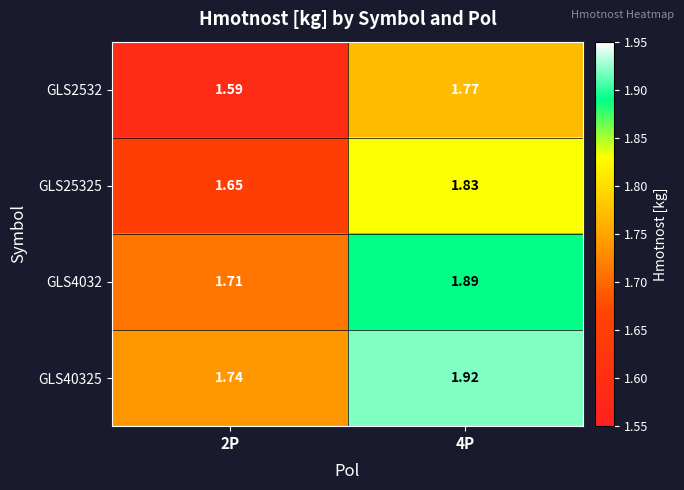

Rank the series at 4P from highest to lowest value.

GLS40325, GLS4032, GLS25325, GLS2532